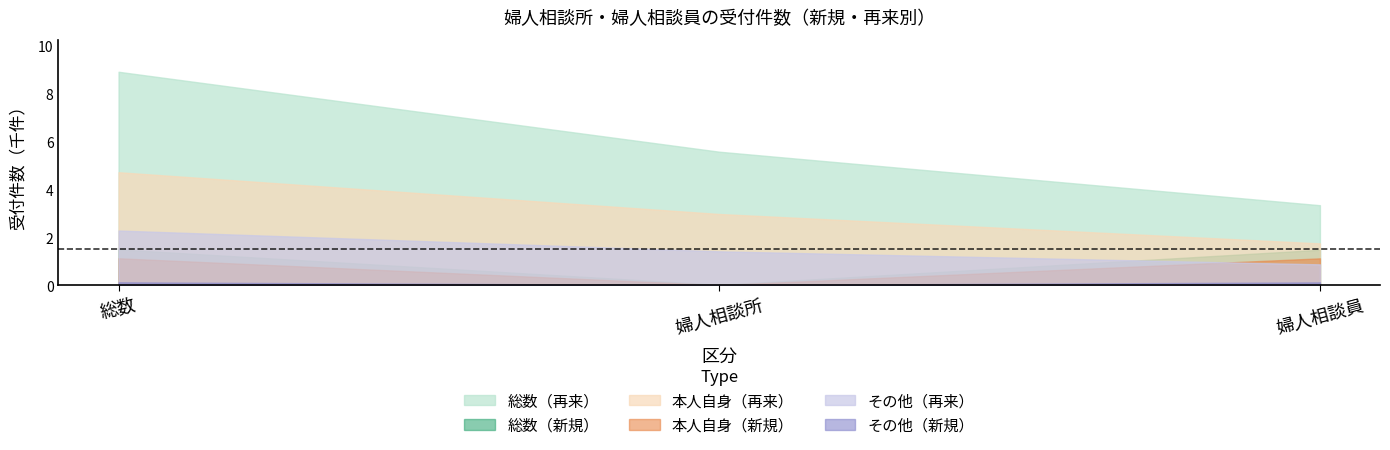

At which label does 総数（新規） reach its peak?

総数